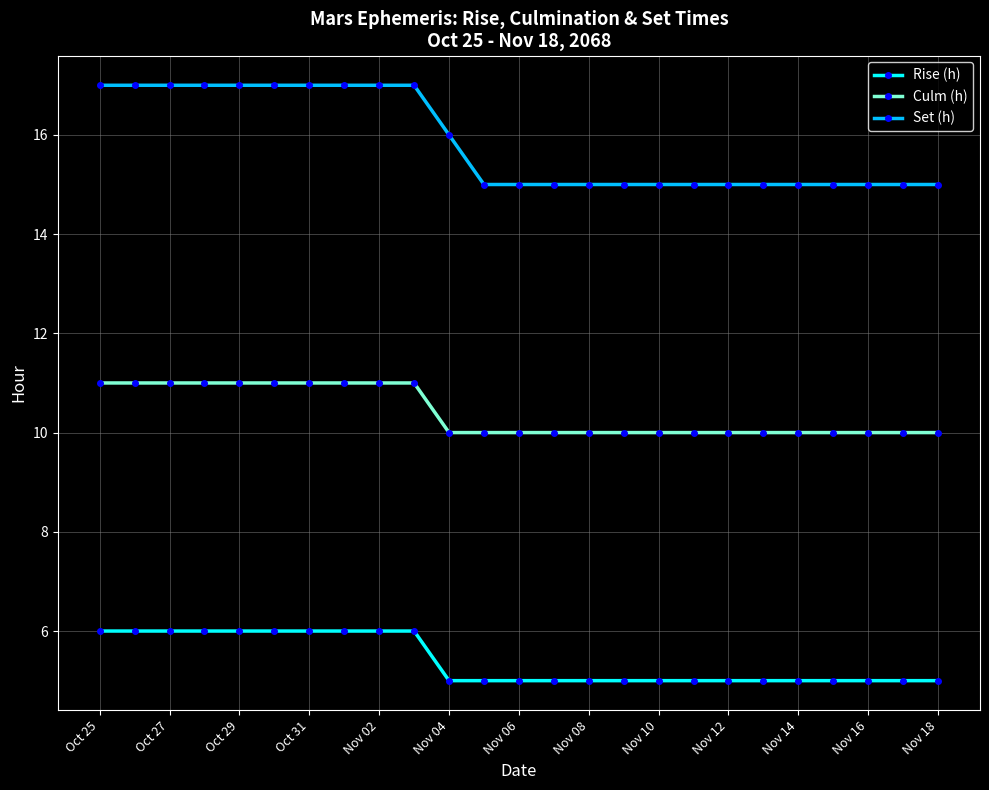

How many Set (h) values are between 15 and 17?

25